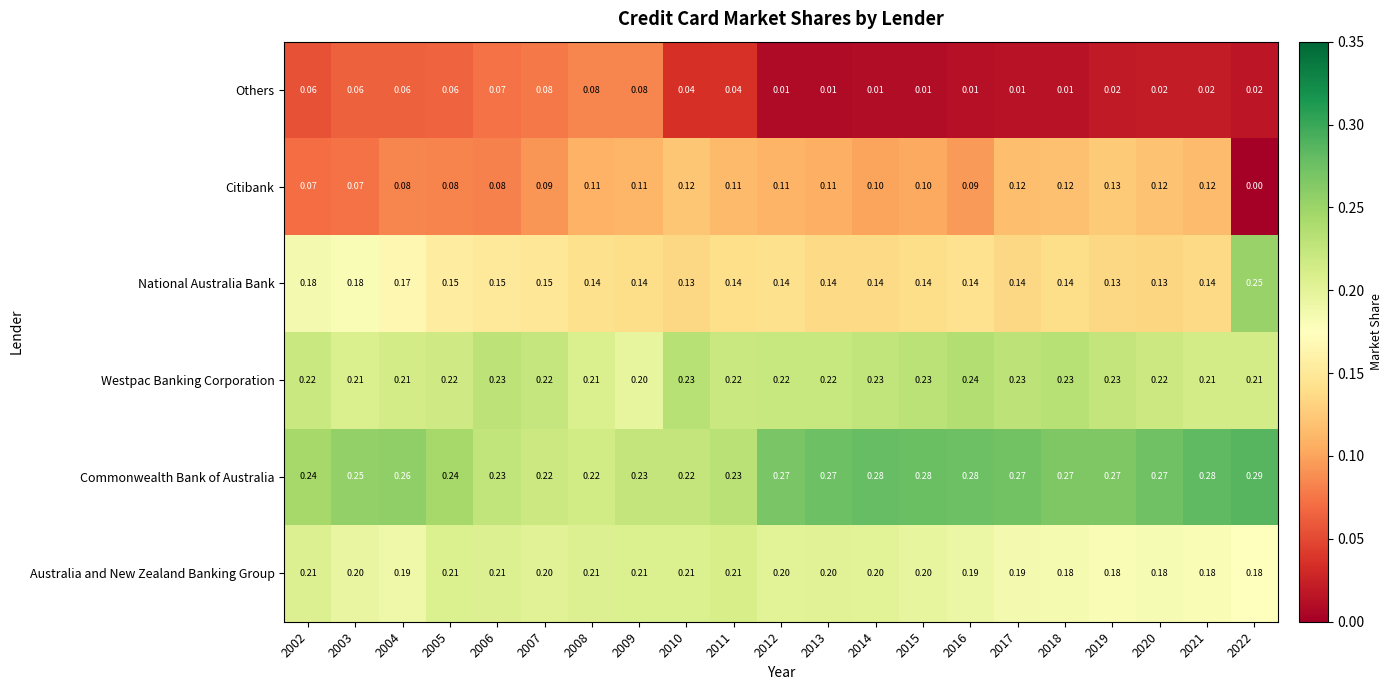

Which series has the largest total across all categories?

Commonwealth Bank of Australia